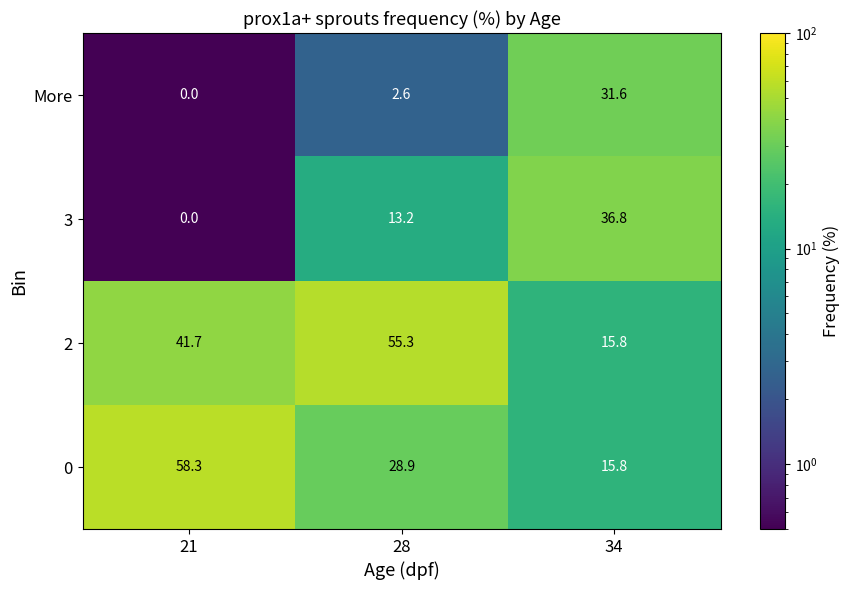

What is the difference between the highest and lowest values at 34?

21.0